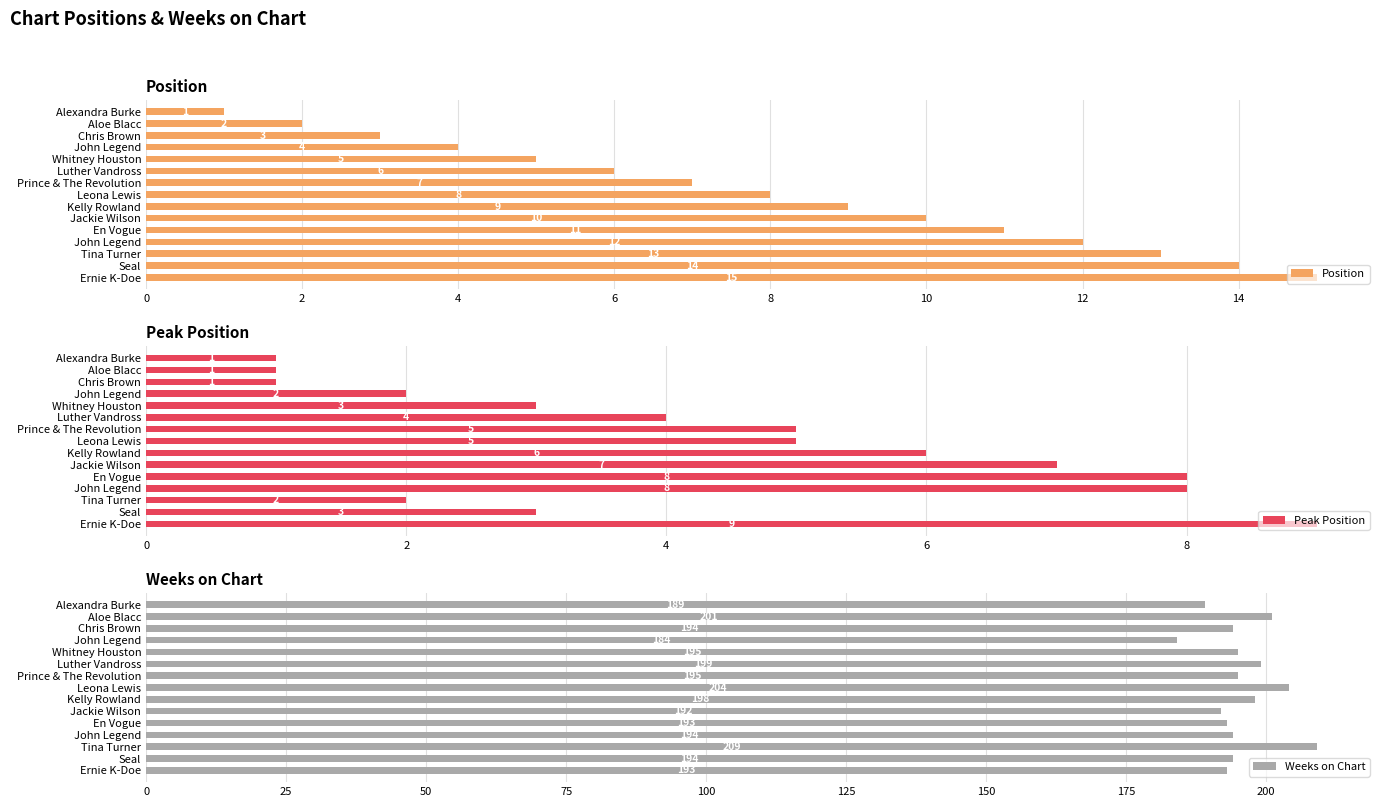

How many series are shown in this chart?

3